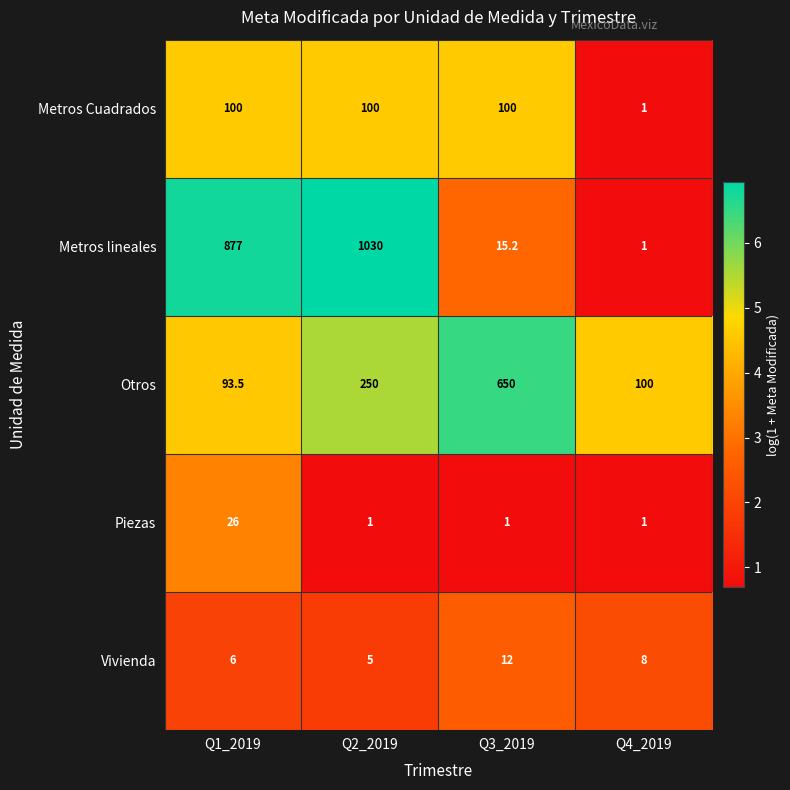

What is the approximate value of Vivienda at Q3_2019?

12.0